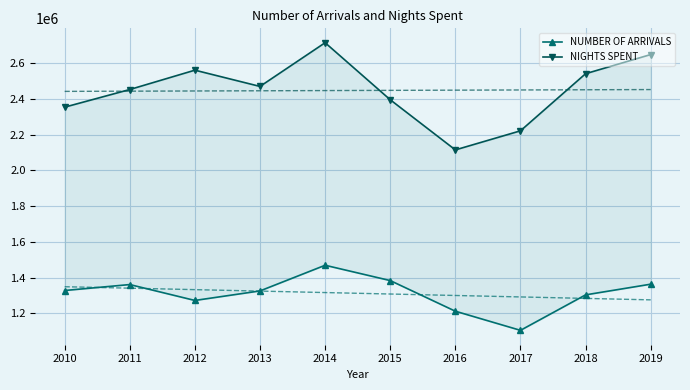

How many values in the NUMBER OF ARRIVALS series exceed 1327763?

4